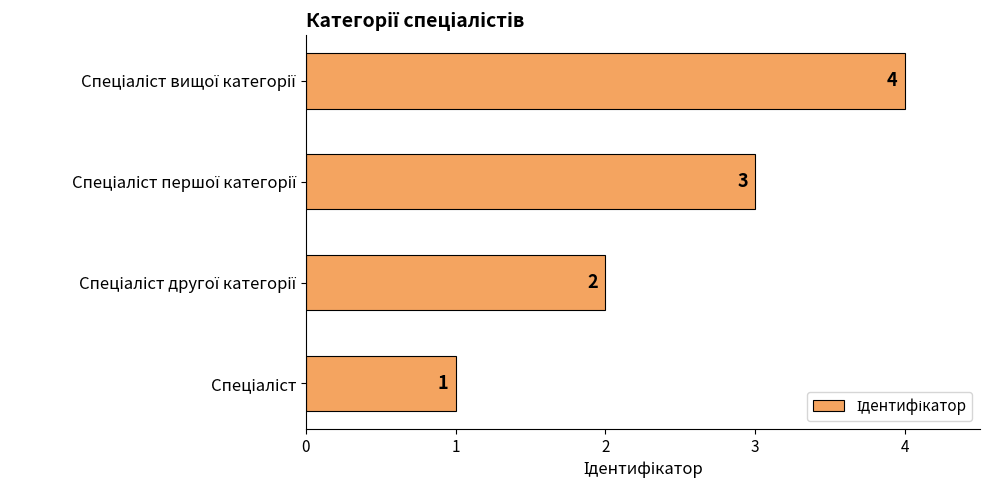

What is the smallest value displayed?

1